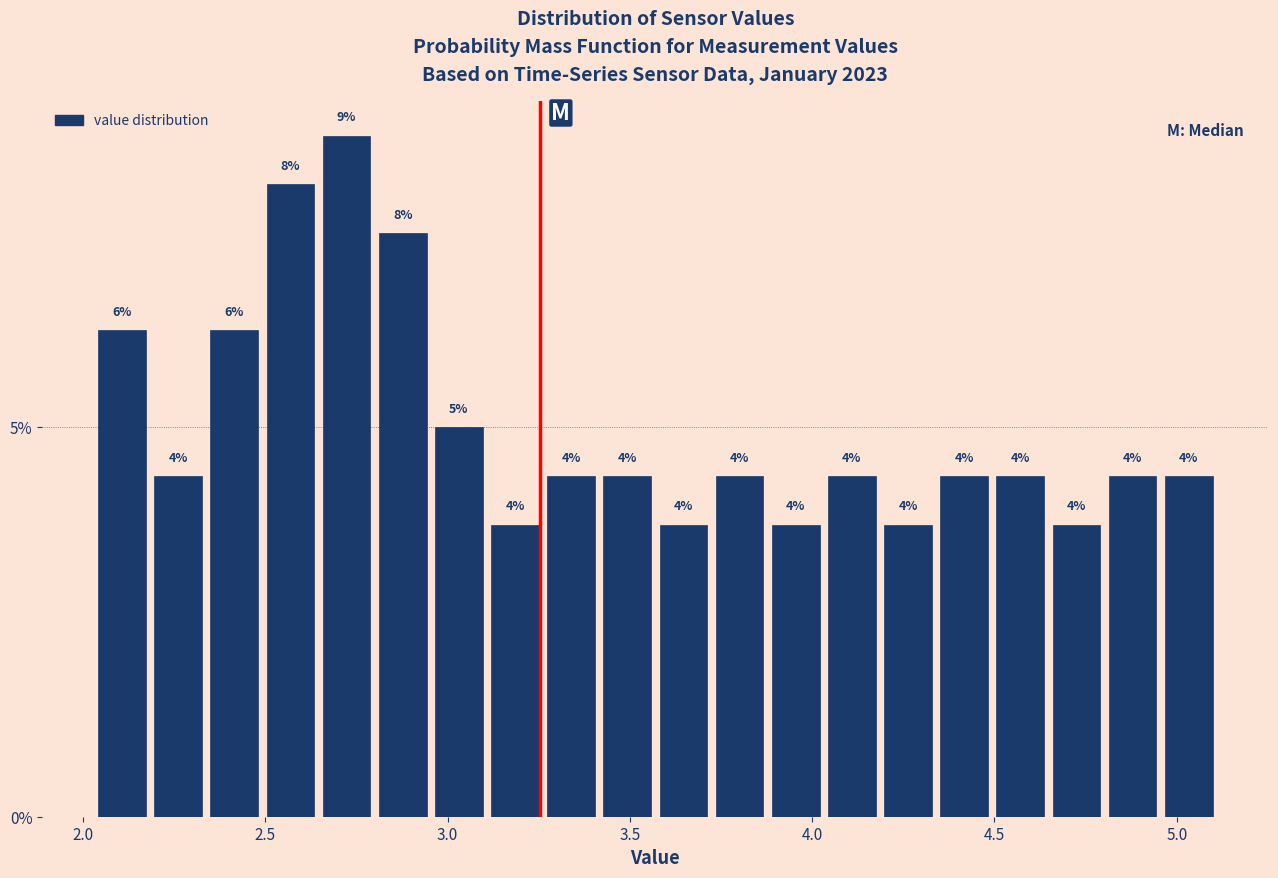

Around what value on the x-axis is the tallest bar? Give the approximate position of its centre, as read against the axis.

2.70